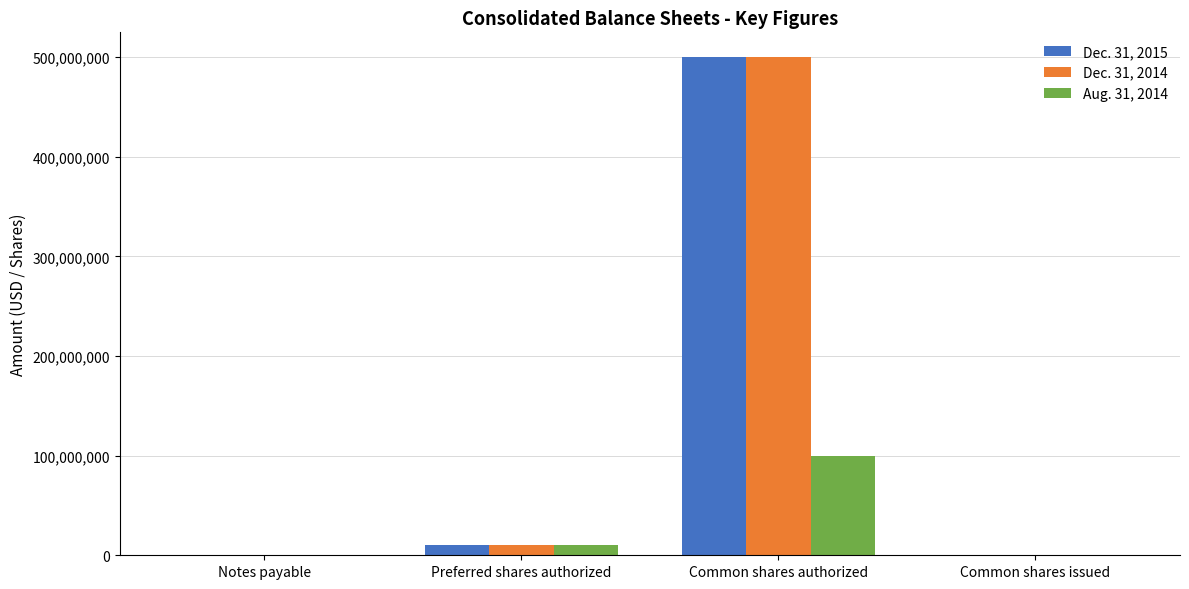

How many categories are shown in the chart?

4